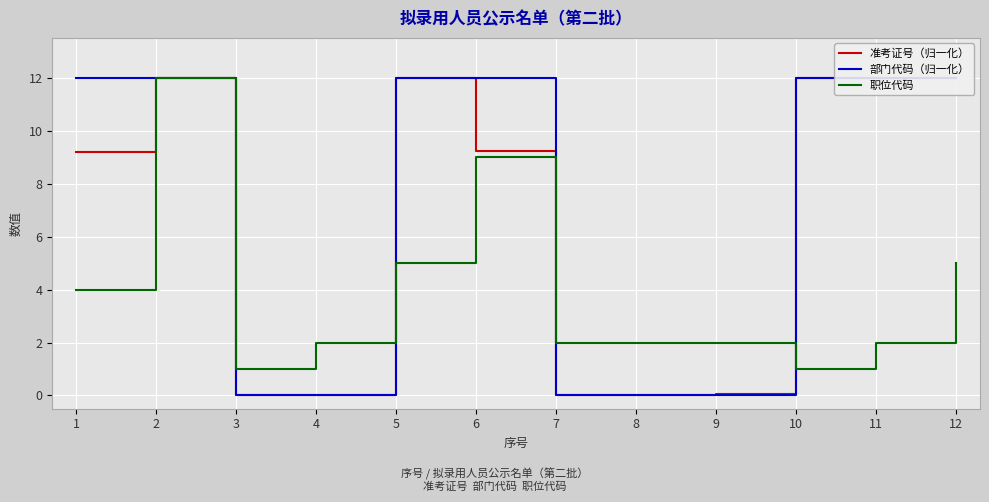

List the labels in order of 部门代码（归一化） value, smallest first.

9, 7, 8, 4, 3, 6, 1, 2, 10, 11, 12, 5